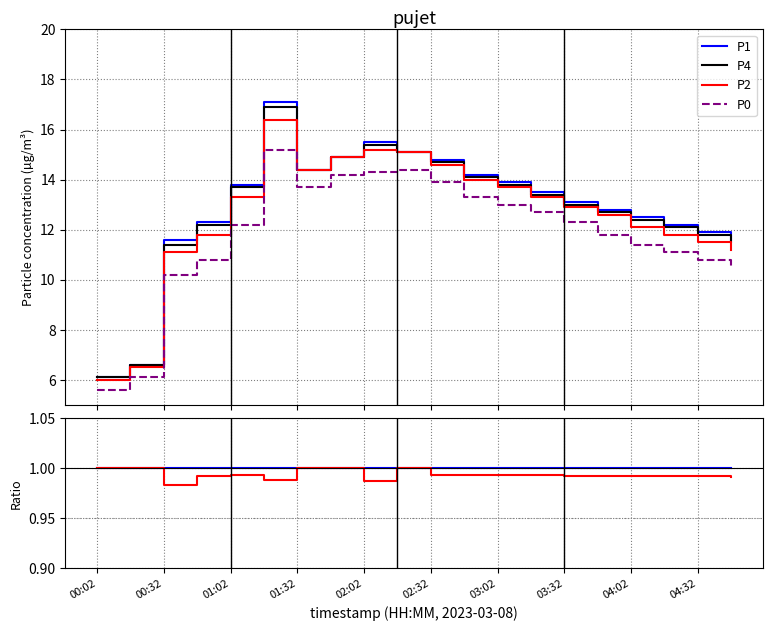

The value of P2 at 00:02 is 2.5. True or false?

False